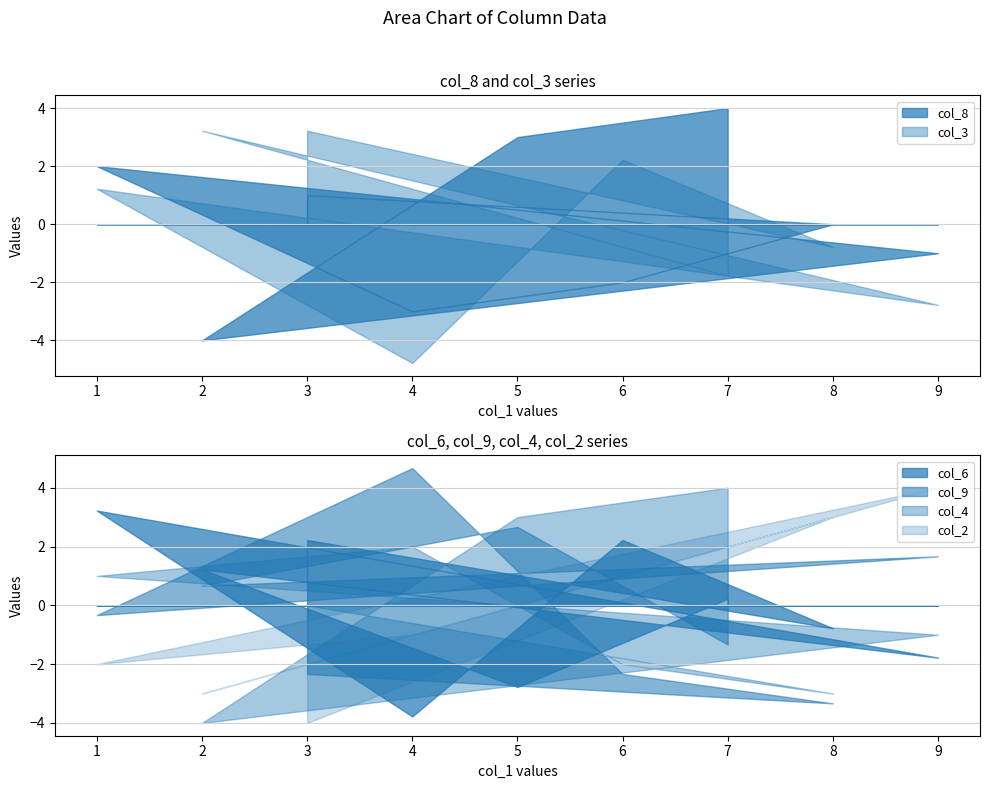

Does the chart display data point markers on the line(s)?

No